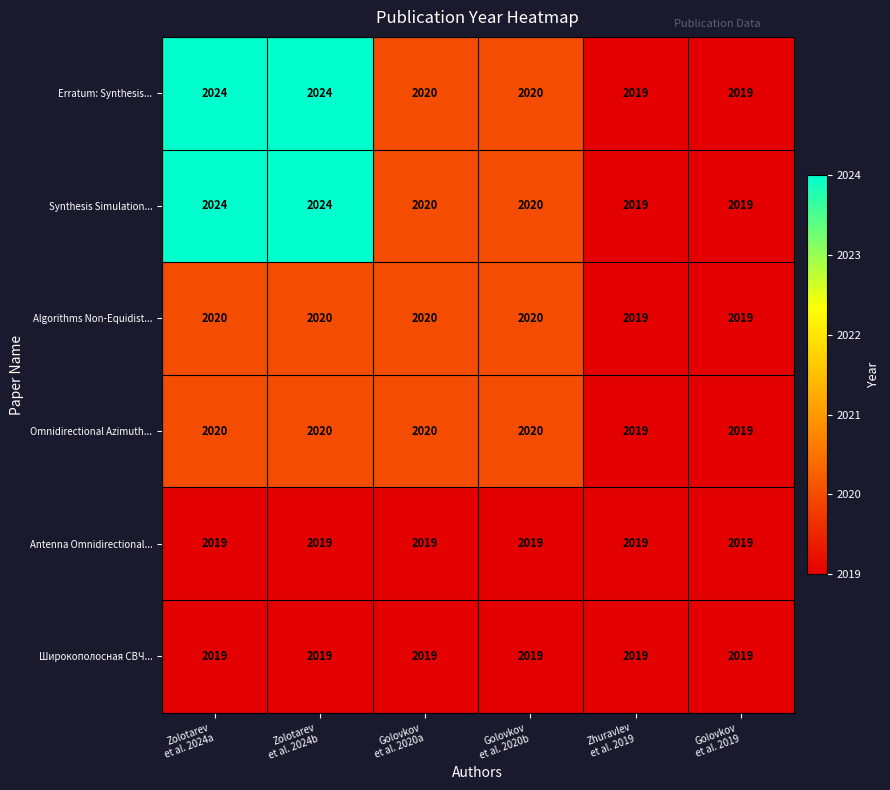

What is the sum of all Omnidirectional Azimuth... values?

12118